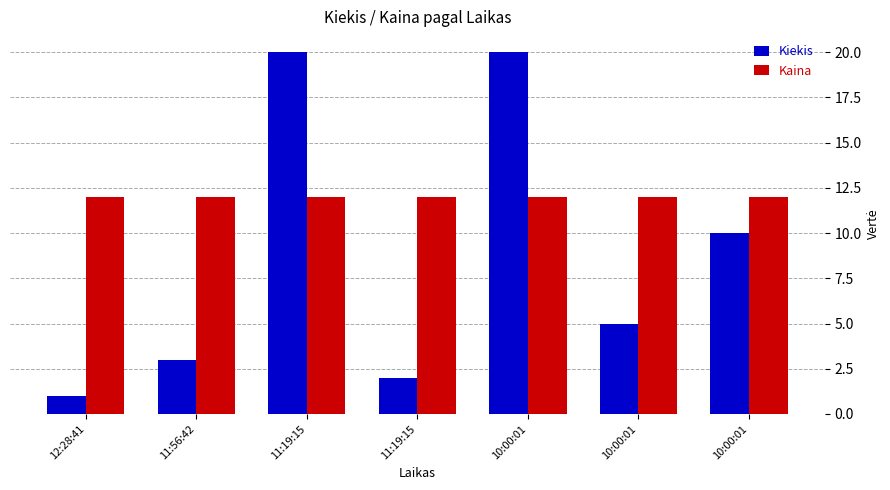

What are all the series names shown in the legend?

Kiekis, Kaina